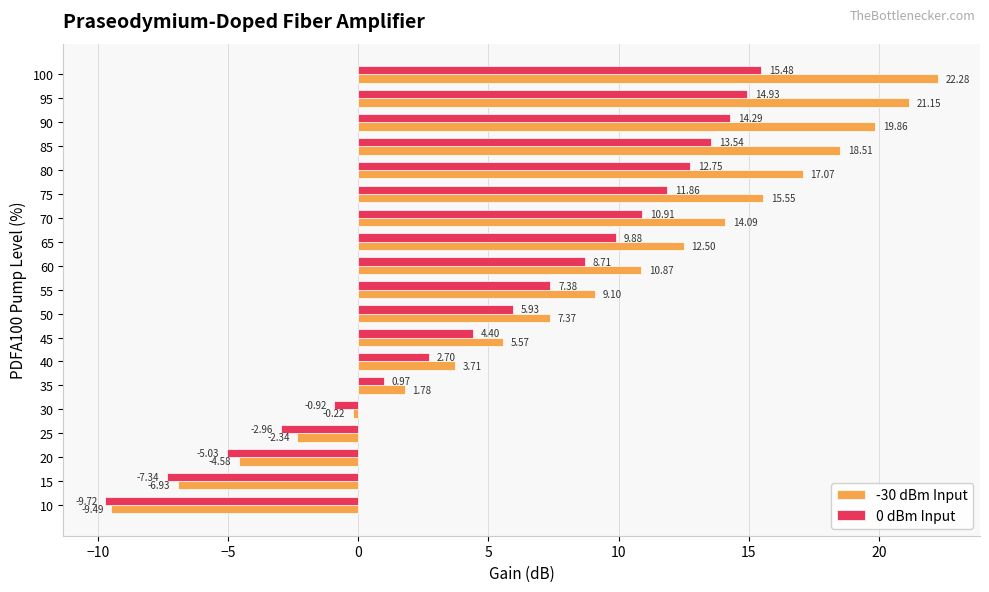

Which series changed the most between 45 and 75?

-30 dBm Input